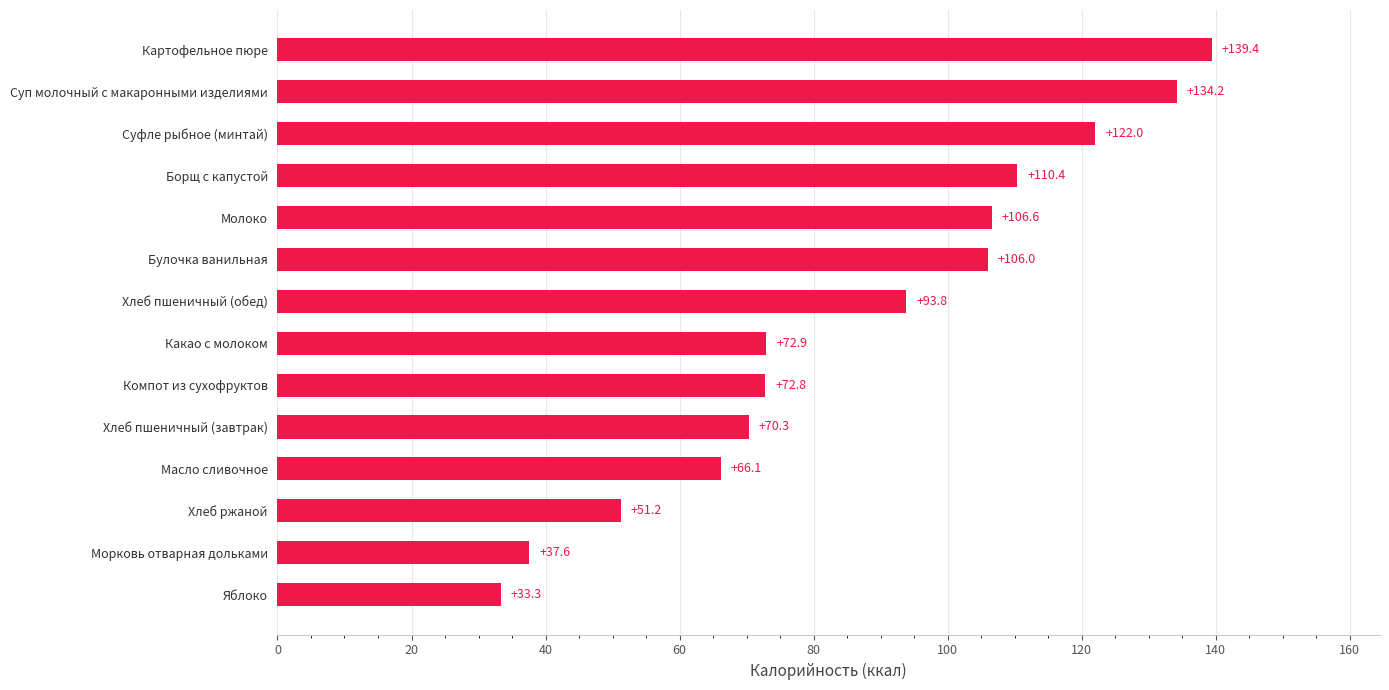

The chart shows a value of 204.4 at Суп молочный с макаронными изделиями. True or false?

False